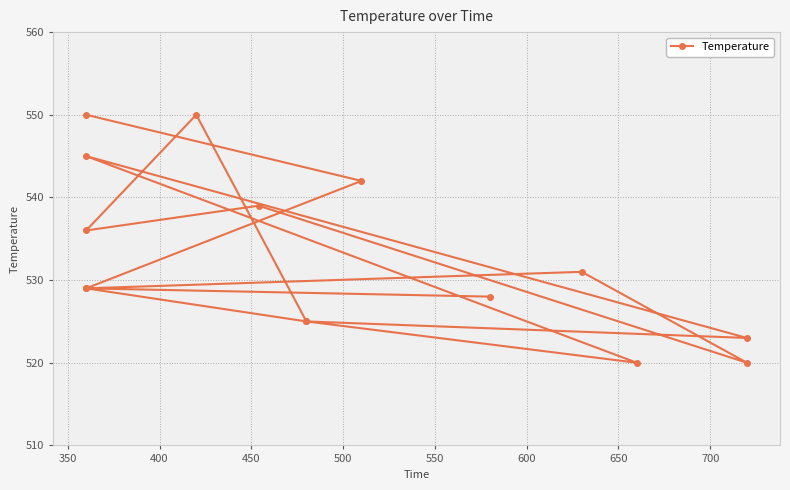

Does the chart have visible grid lines?

Yes